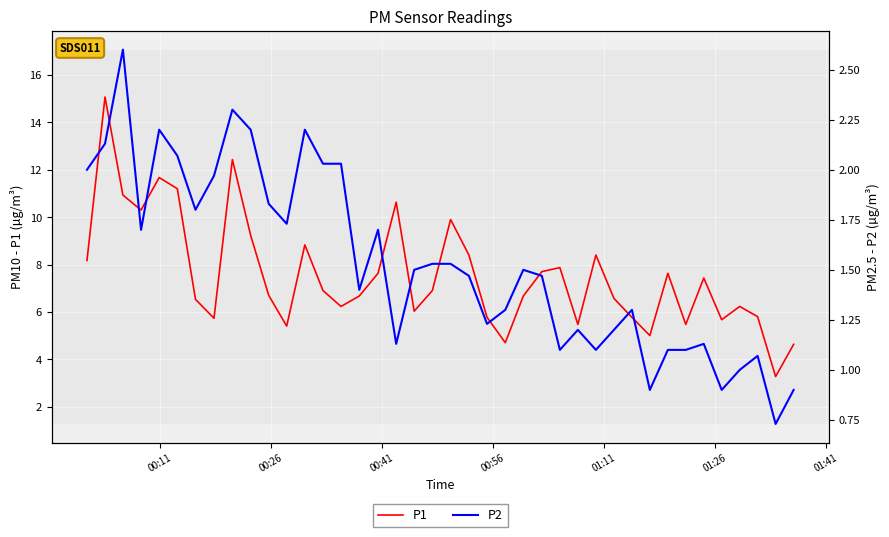

What is the maximum value for P1?

15.1